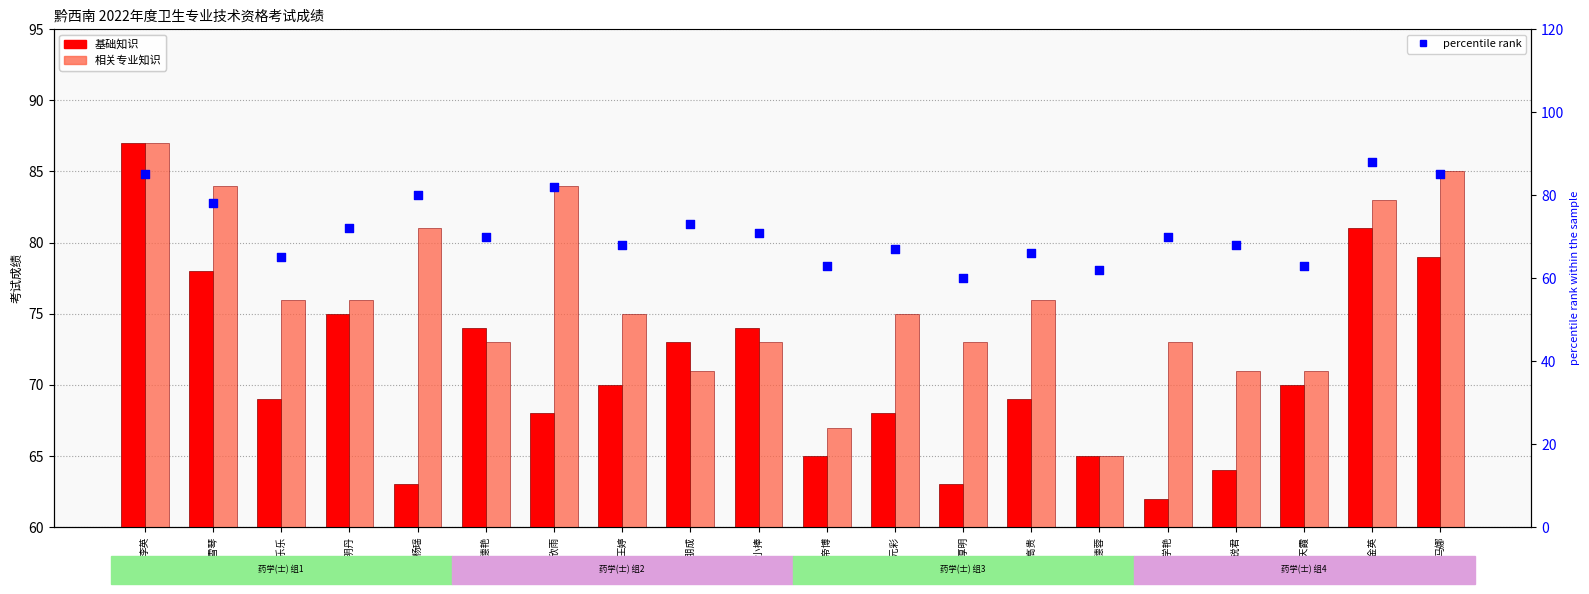

At which category is the sum across all series the highest?

李英